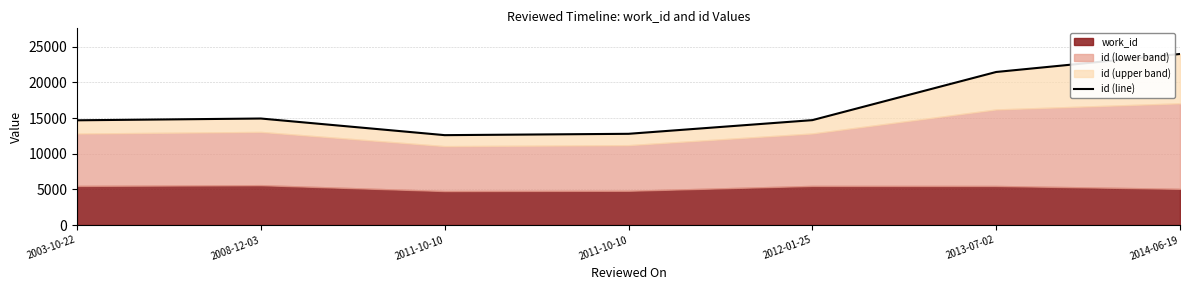

Reading left to right, what are all the values shown in this chart?

14685	14934	12602	12790	14707	21461	23984